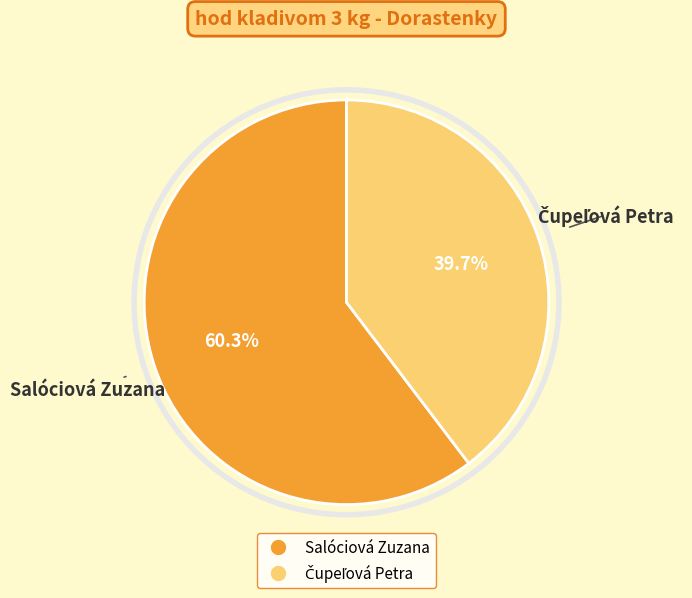

How many slices are in this pie chart?

2